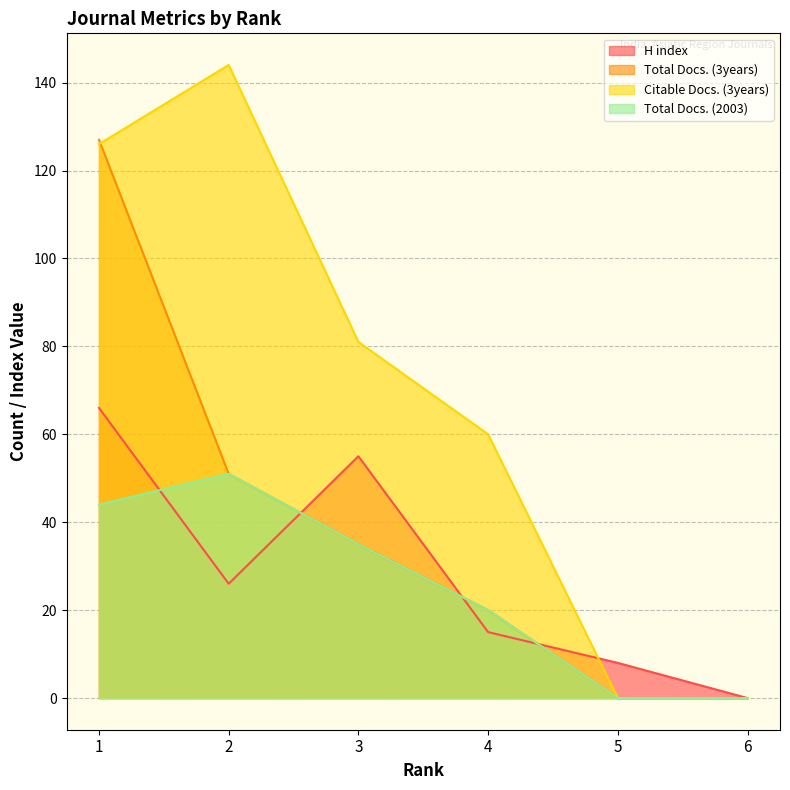

True or false: Citable Docs. (3years) and Total Docs. (2003) intersect in this chart.

False